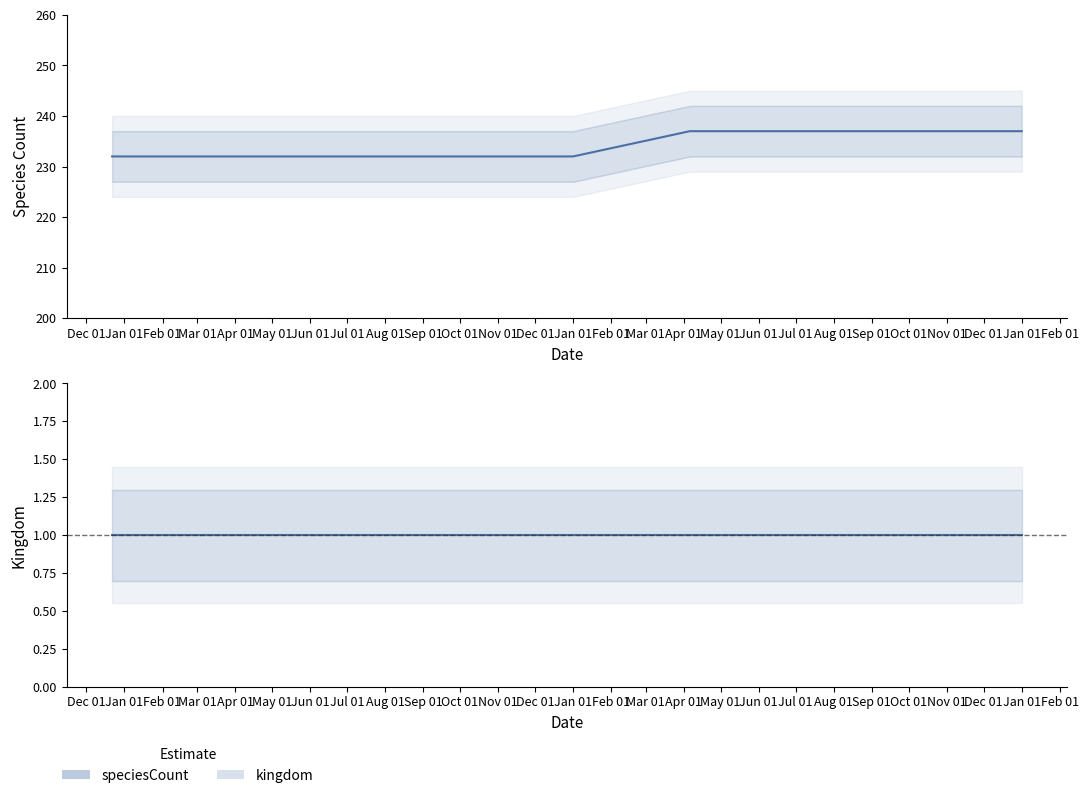

True or false: speciesCount has a value of 232 at Feb 01.

True